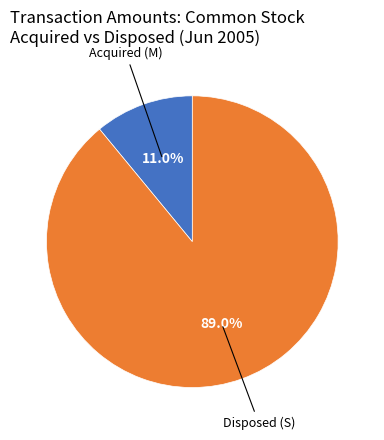

Is there a majority slice in this chart?

Yes